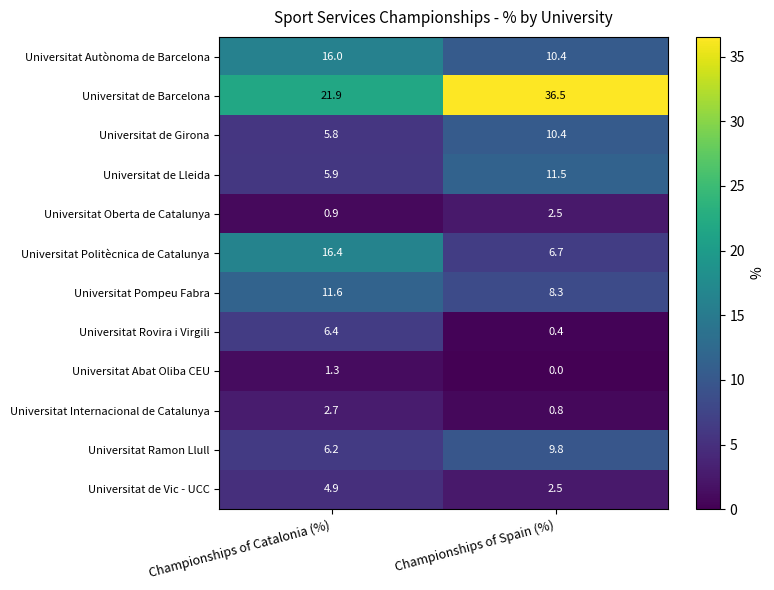

How many values in the Universitat Politècnica de Catalunya series are below 16?

1